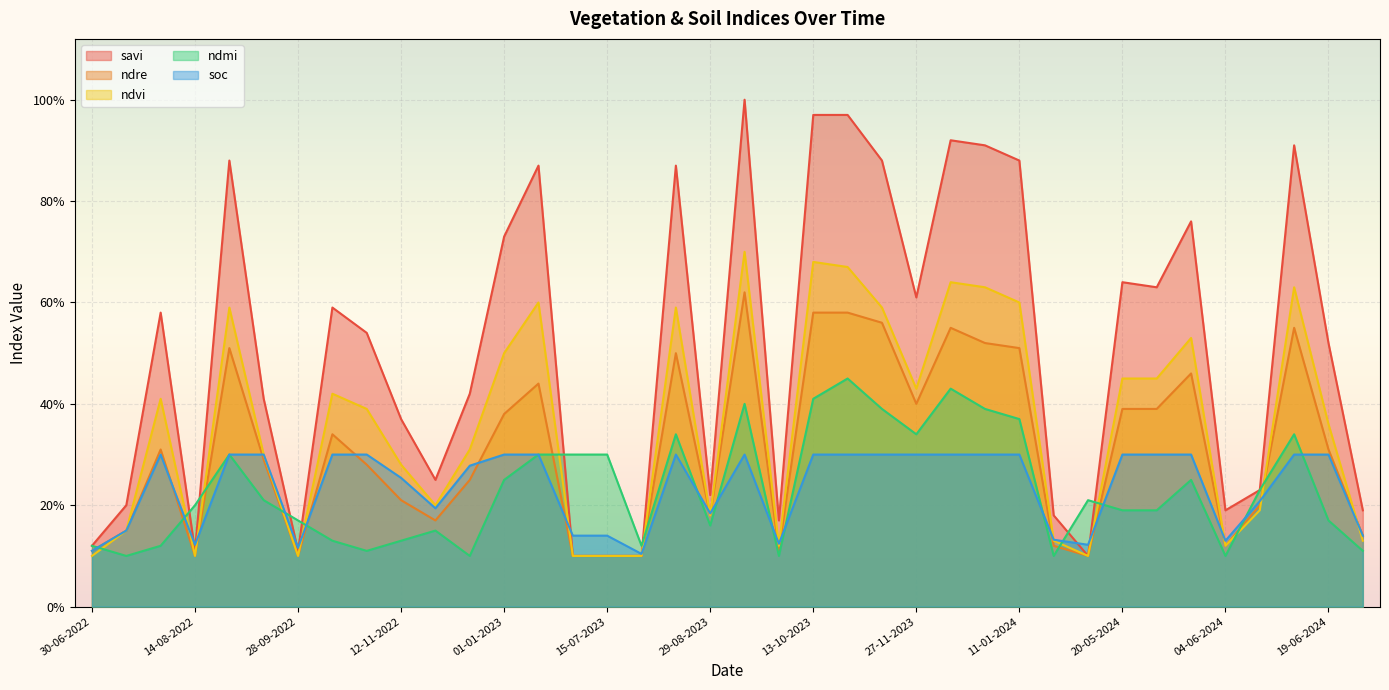

Is the value of ndre at 28-09-2022 greater than the value of savi at 09-06-2024?

No